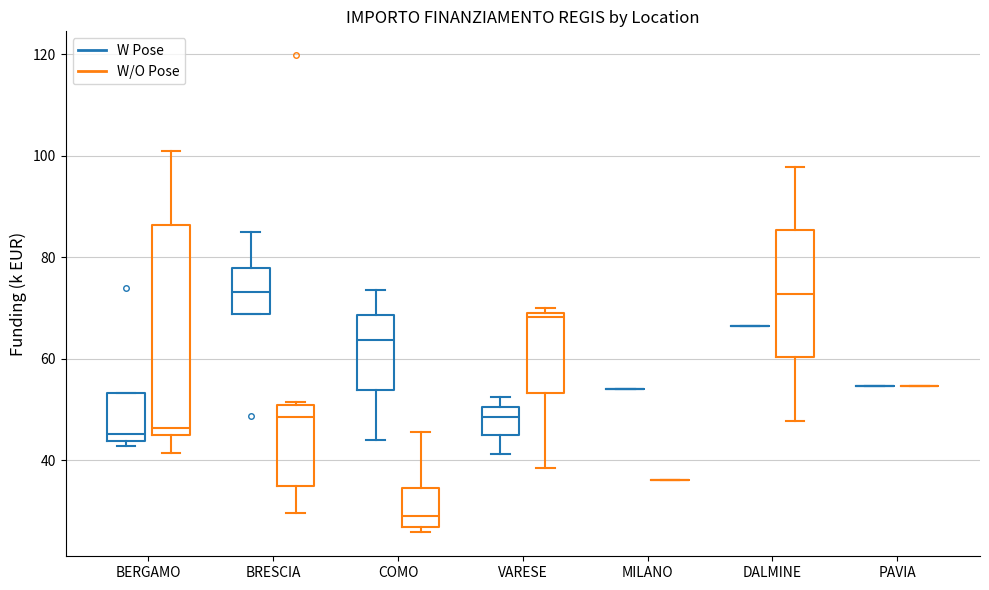

Reading left to right, read every box against the y-axis: the position of its median line, the range the box covers, and the ends of its whiskers. The values are not printed on the chart, so give them approximately, as read against the axis.

BERGAMO (W Pose): median 46, box 44 to 54, whiskers 42 to 54
BERGAMO (W/O Pose): median 46, box 44 to 86, whiskers 42 to 100
BRESCIA (W Pose): median 74, box 68 to 78, whiskers 68 to 84
BRESCIA (W/O Pose): median 48, box 34 to 50, whiskers 30 to 52
COMO (W Pose): median 64, box 54 to 68, whiskers 44 to 74
COMO (W/O Pose): median 30, box 26 to 34, whiskers 26 (just below the box's lower edge) to 46
VARESE (W Pose): median 48, box 44 to 50, whiskers 42 to 52
VARESE (W/O Pose): median 68, box 54 to 70, whiskers 38 to 70 (just above the box's upper edge)
MILANO (W Pose): box collapsed to a line at 54, whiskers 54 to 54
MILANO (W/O Pose): box collapsed to a line at 36, whiskers 36 to 36
DALMINE (W Pose): box collapsed to a line at 66, whiskers 66 to 66
DALMINE (W/O Pose): median 72, box 60 to 86, whiskers 48 to 98
PAVIA (W Pose): box collapsed to a line at 54, whiskers 54 to 54
PAVIA (W/O Pose): box collapsed to a line at 54, whiskers 54 to 54